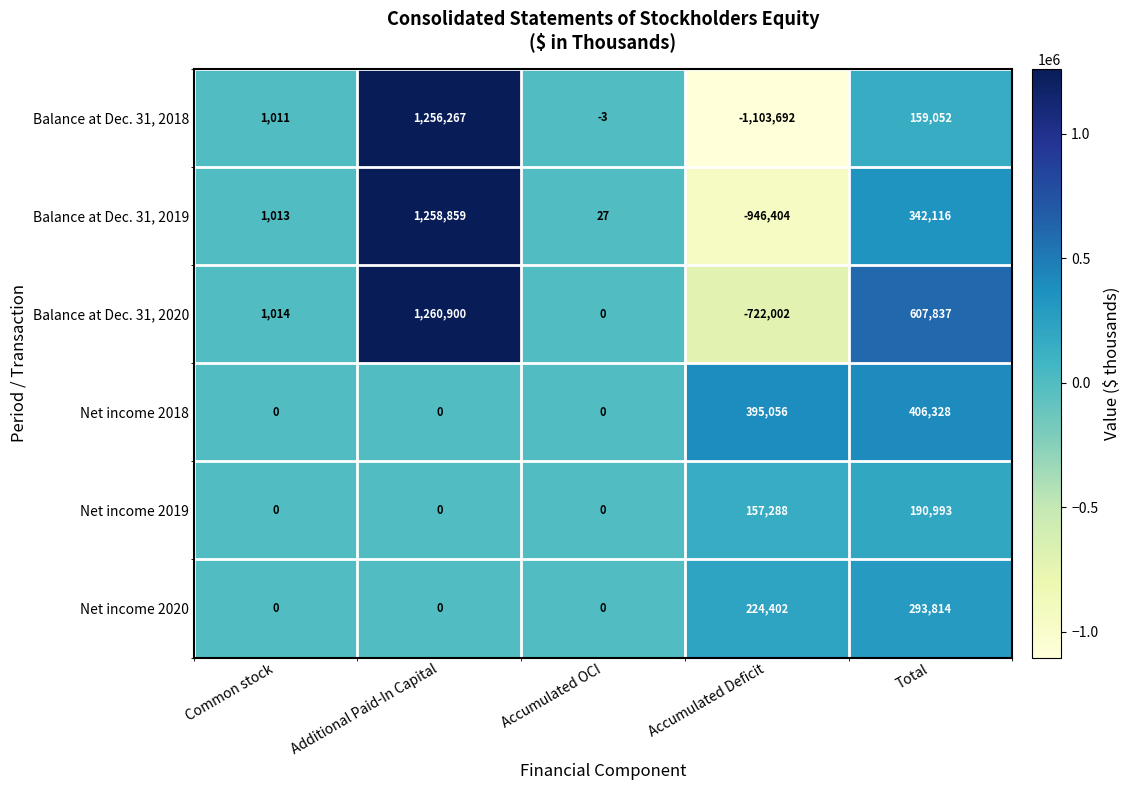

Which series has the largest range (max minus min)?

Balance at Dec. 31, 2018